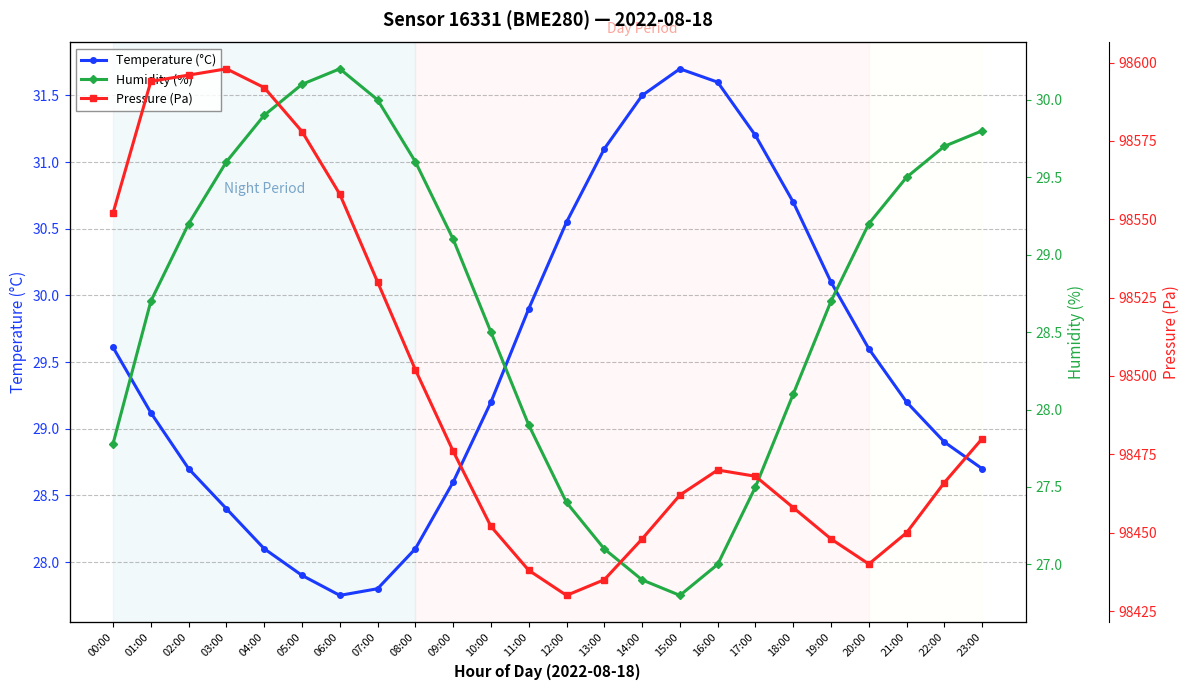

Is this an area chart (filled region under the line)?

No